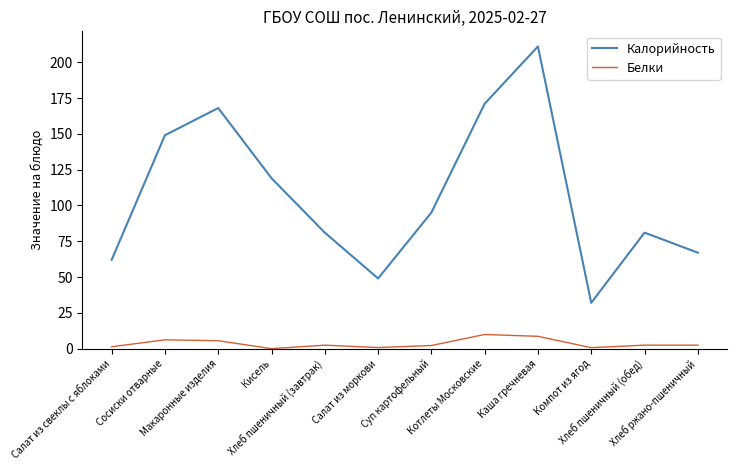

True or false: Белки and Калорийность intersect in this chart.

False